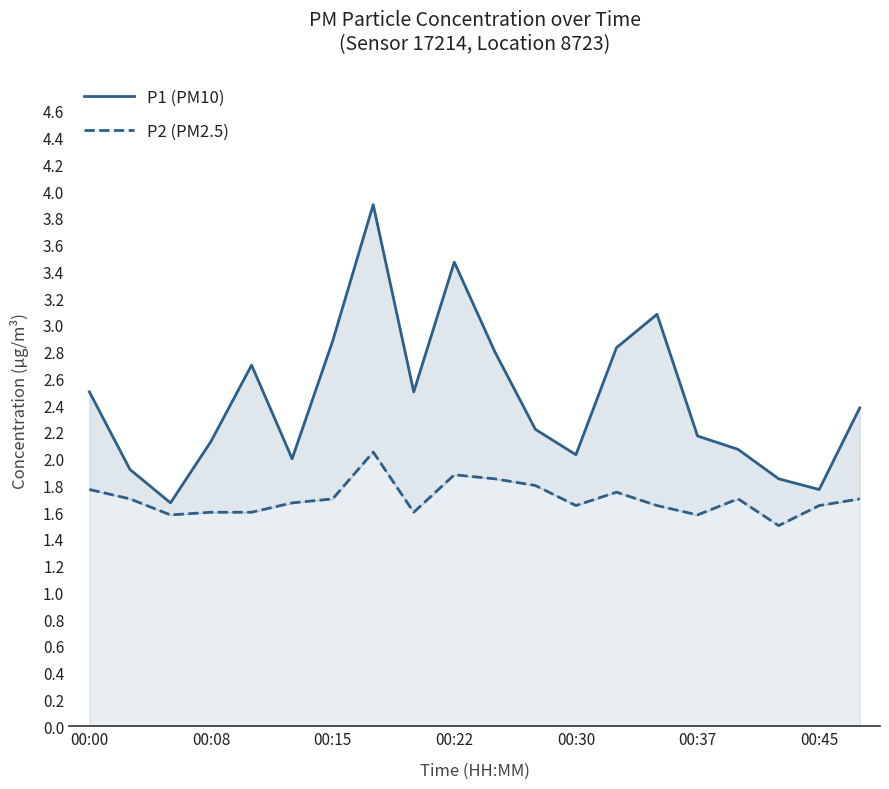

True or false: P2 (PM2.5) and P1 (PM10) intersect in this chart.

False